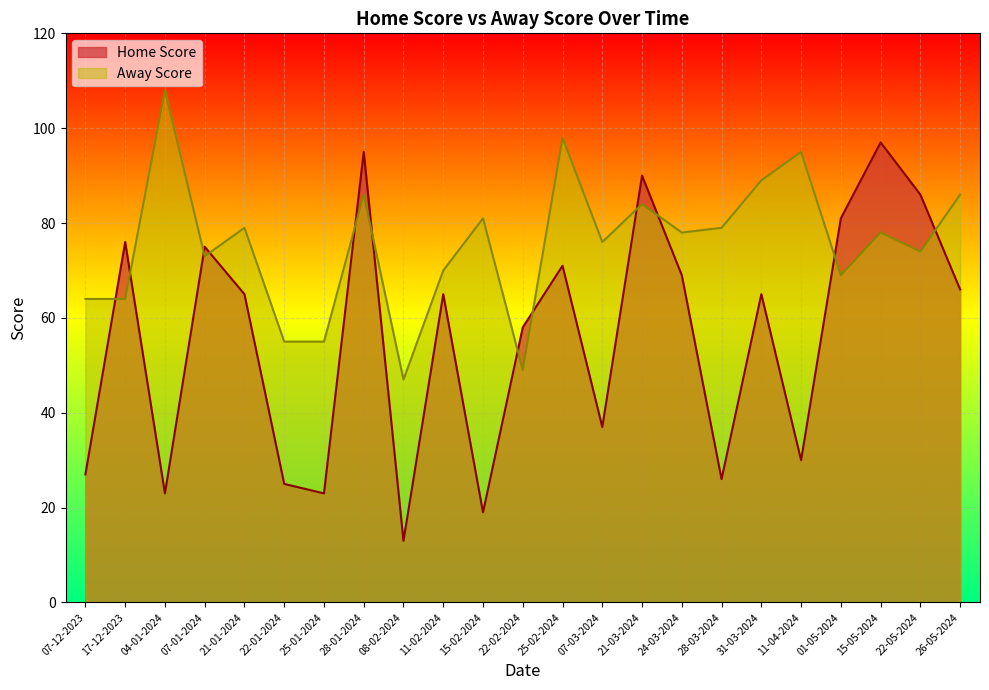

Reading left to right, what are all the values shown in this chart?

Home Score: 27	76	23	75	65	25	23	95	13	65	19	58	71	37	90	69	26	65	30	81	97	86	66
Away Score: 64	64	108	73	79	55	55	86	47	70	81	49	98	76	84	78	79	89	95	69	78	74	86